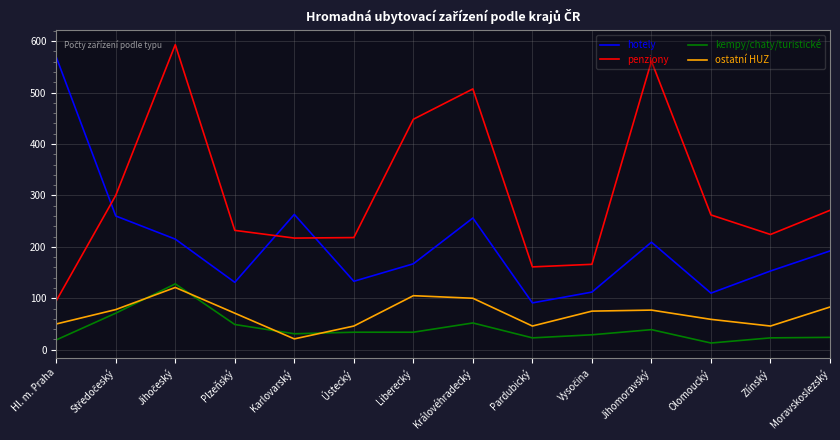

Rank the series at Královéhradecký from highest to lowest value.

penziony, hotely, ostatní HUZ, kempy/chaty/turistické